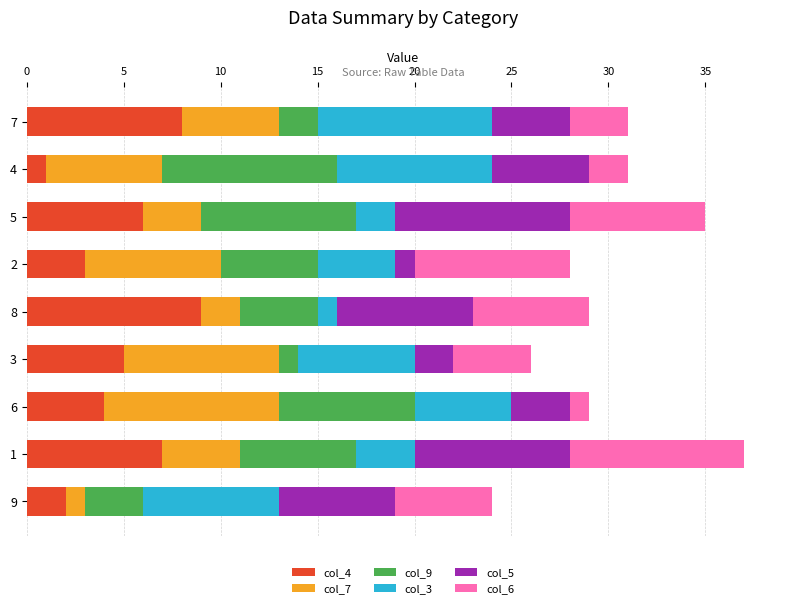

Rank the categories by col_4 value from highest to lowest.

8, 7, 1, 5, 3, 6, 2, 9, 4